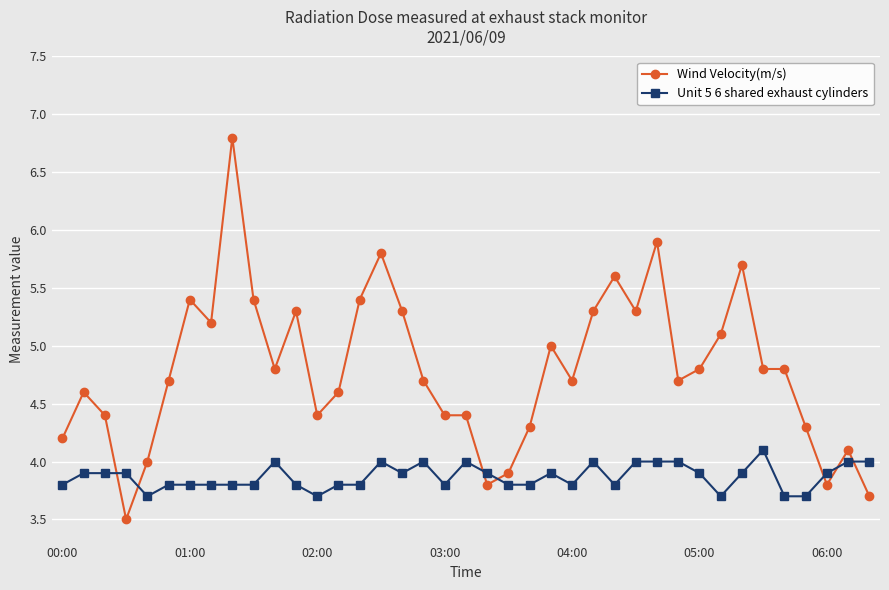

What is the smallest value displayed?

3.5